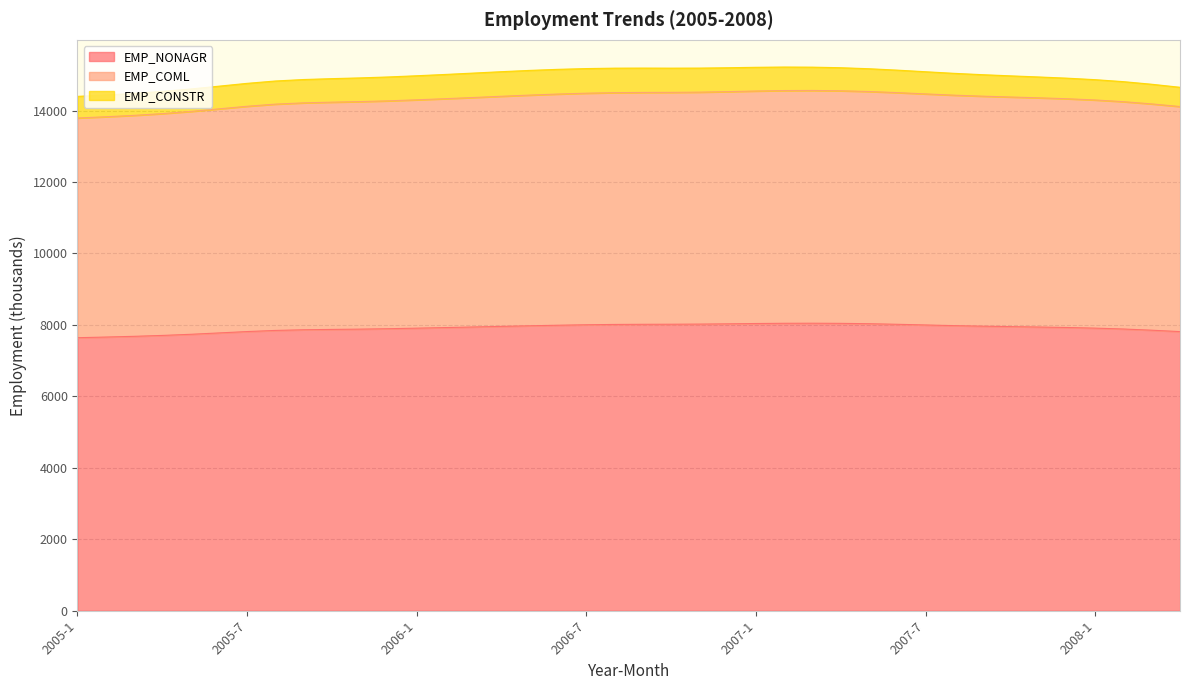

At which category is the sum across all series the highest?

2007-3